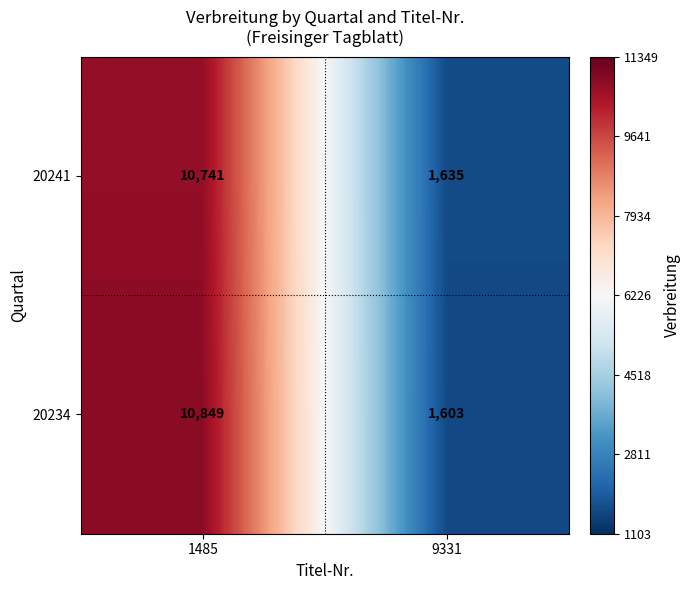

What is the spread (max minus min) of values at 1485?

108